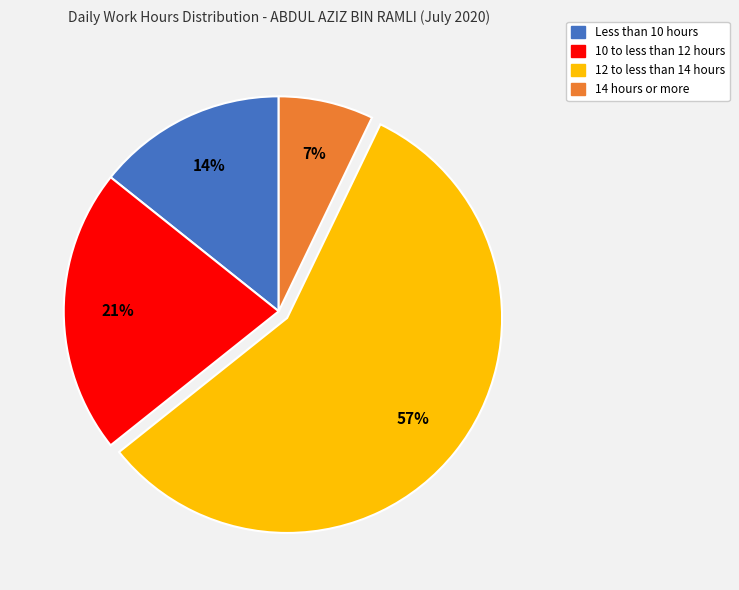

Is there any slice that represents more than half of the pie?

Yes